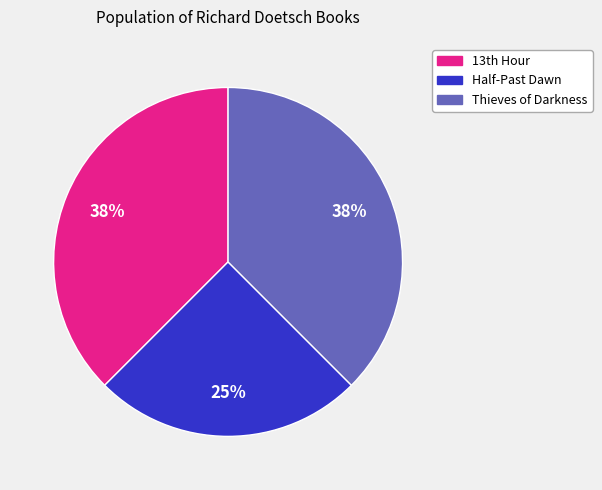

Is the sum of Half-Past Dawn and Thieves of Darkness greater than half?

Yes